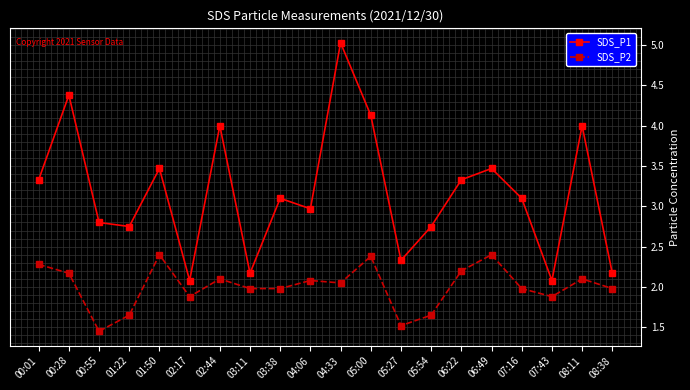

Where is the first local maximum for SDS_P1?

00:28